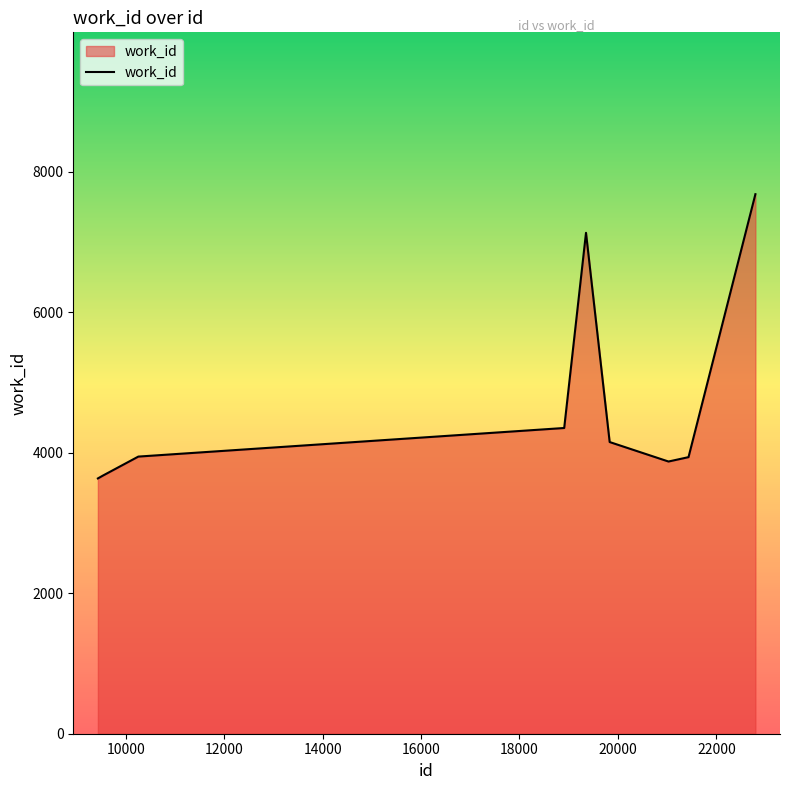

What is the minimum value shown in the chart?

3635